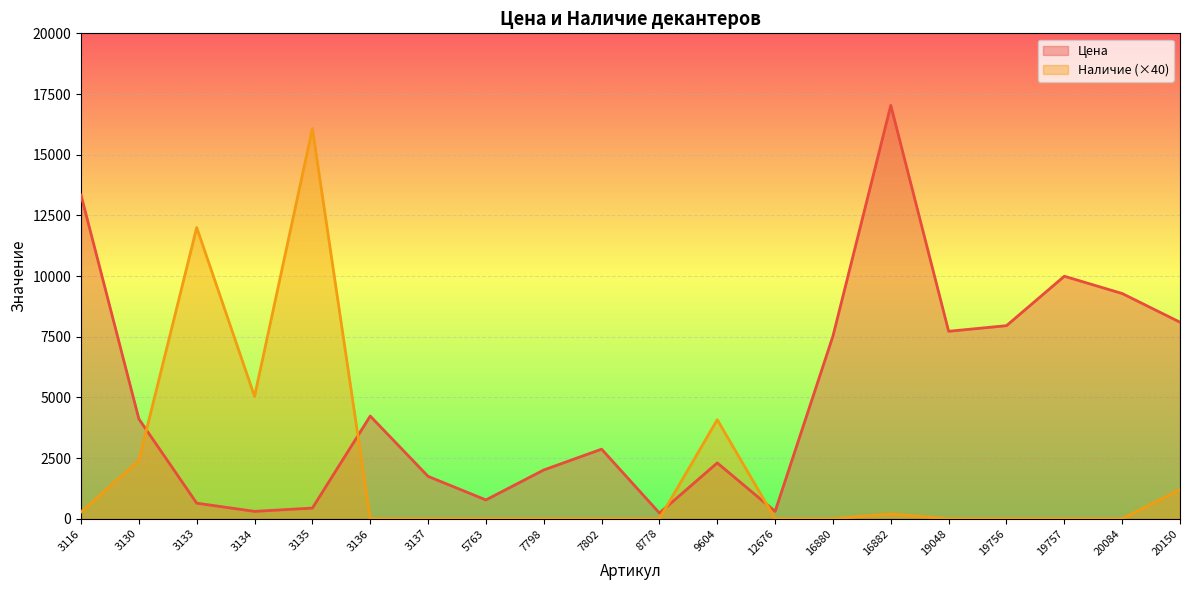

How many data points does each series have?

20